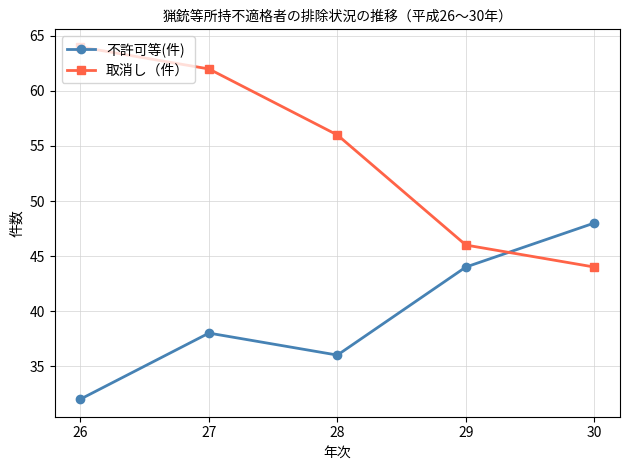

Reading right to left, transcribe all the data shown in this chart.

不許可等(件): 48	44	36	38	32
取消し（件）: 44	46	56	62	64